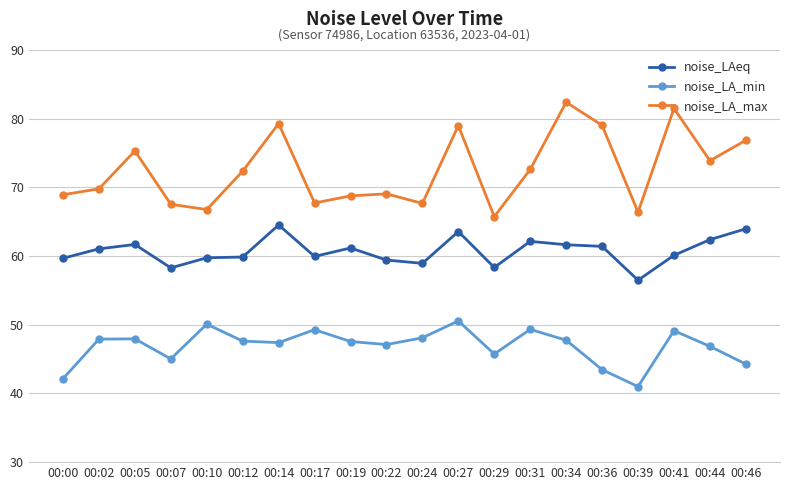

Is the value of noise_LA_max at 00:36 greater than the value of noise_LA_min at 00:22?

Yes